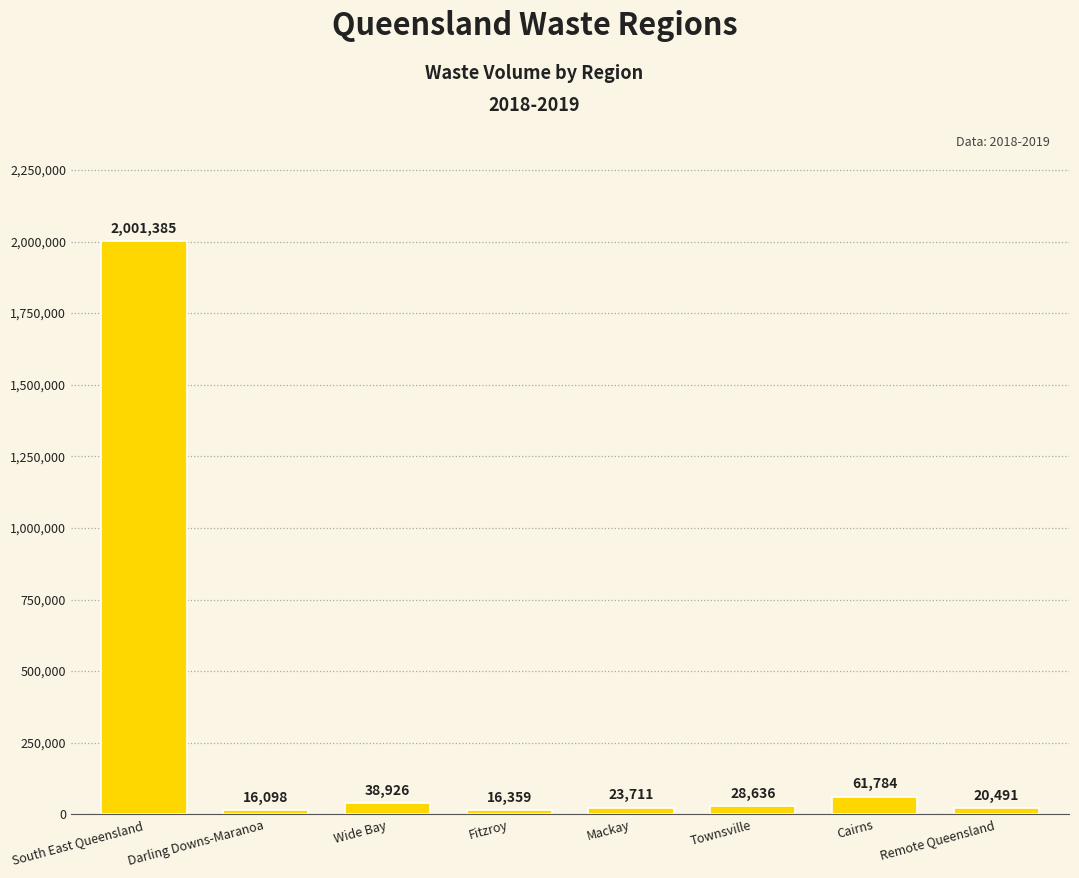

What position from the right is Fitzroy?

5